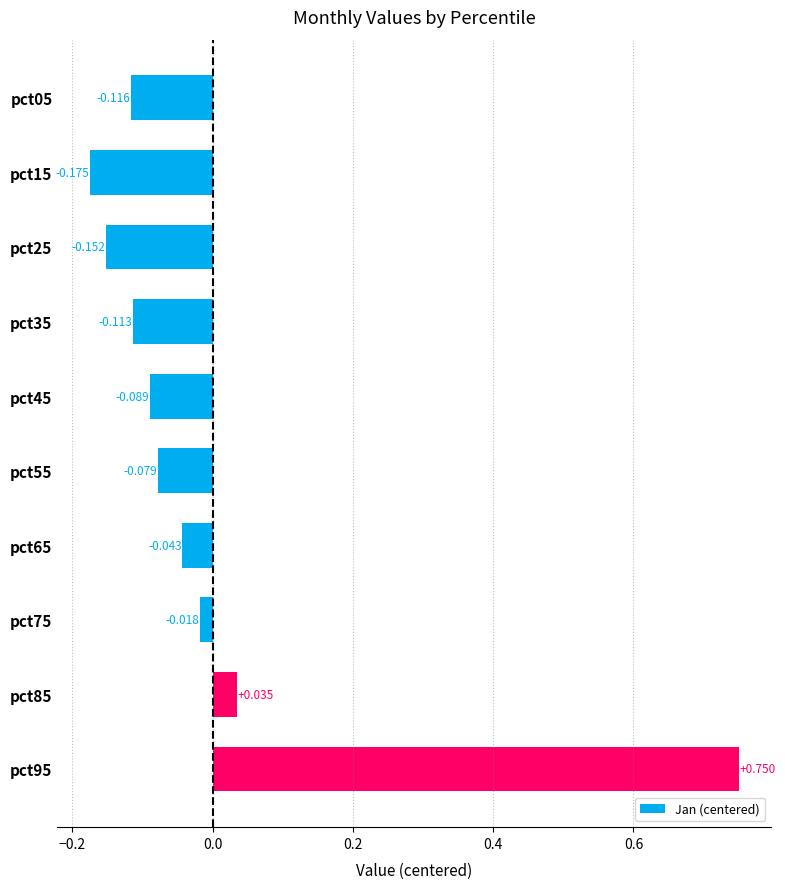

Rank the categories by value from highest to lowest.

pct95, pct85, pct75, pct65, pct55, pct45, pct35, pct05, pct25, pct15